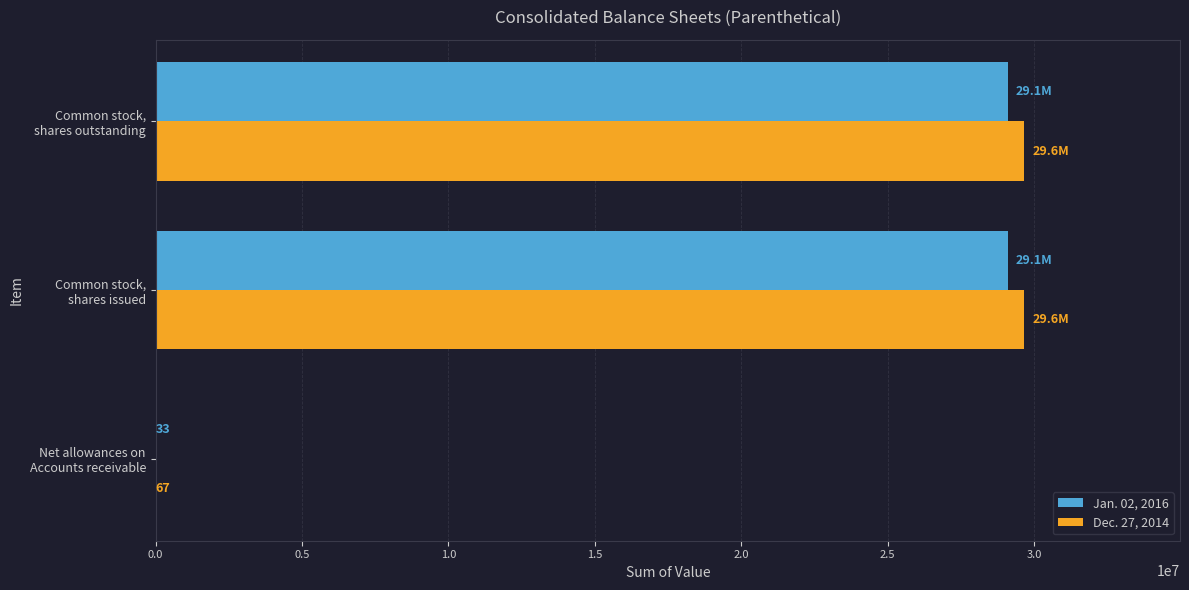

What is the greatest value displayed?

29644602